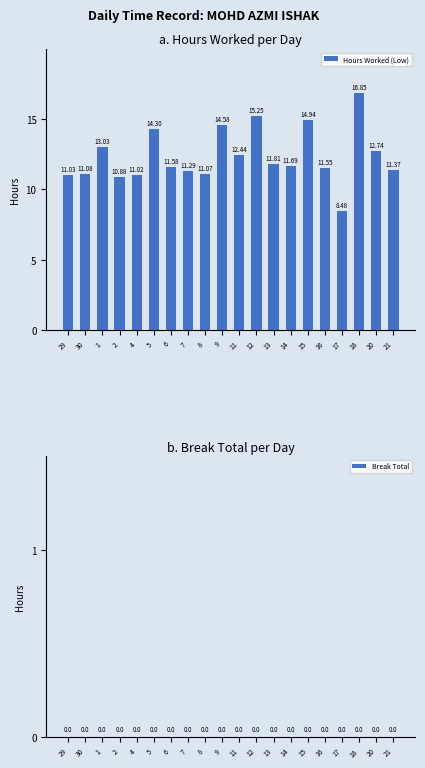

What is the sum of all values?

247.0